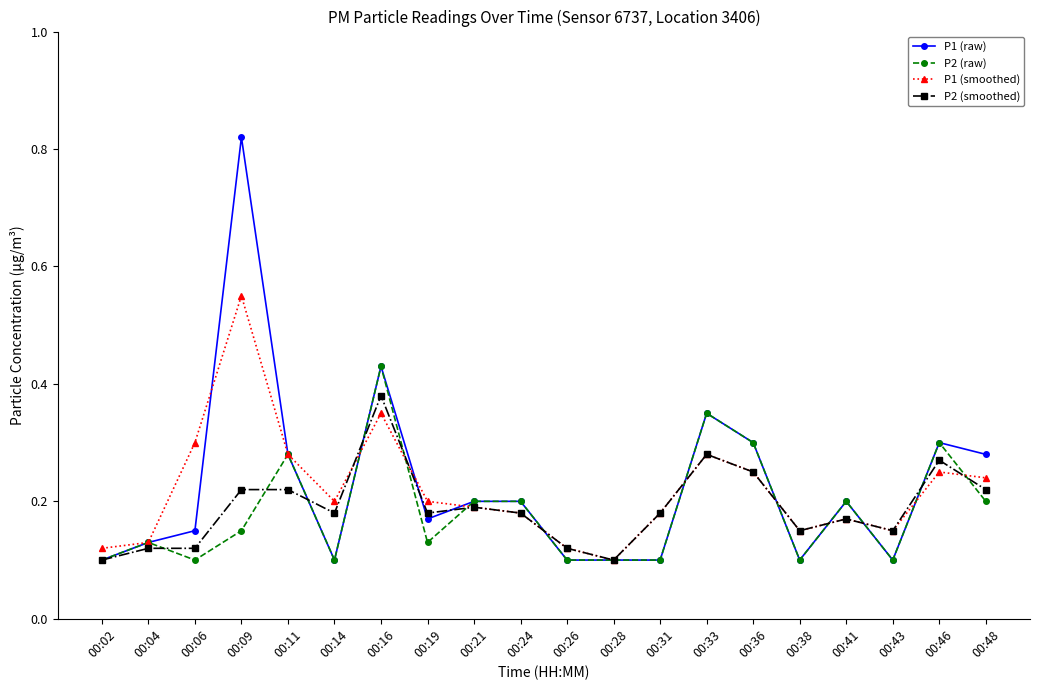

Which series changed the most between 00:16 and 00:33?

P2 (smoothed)